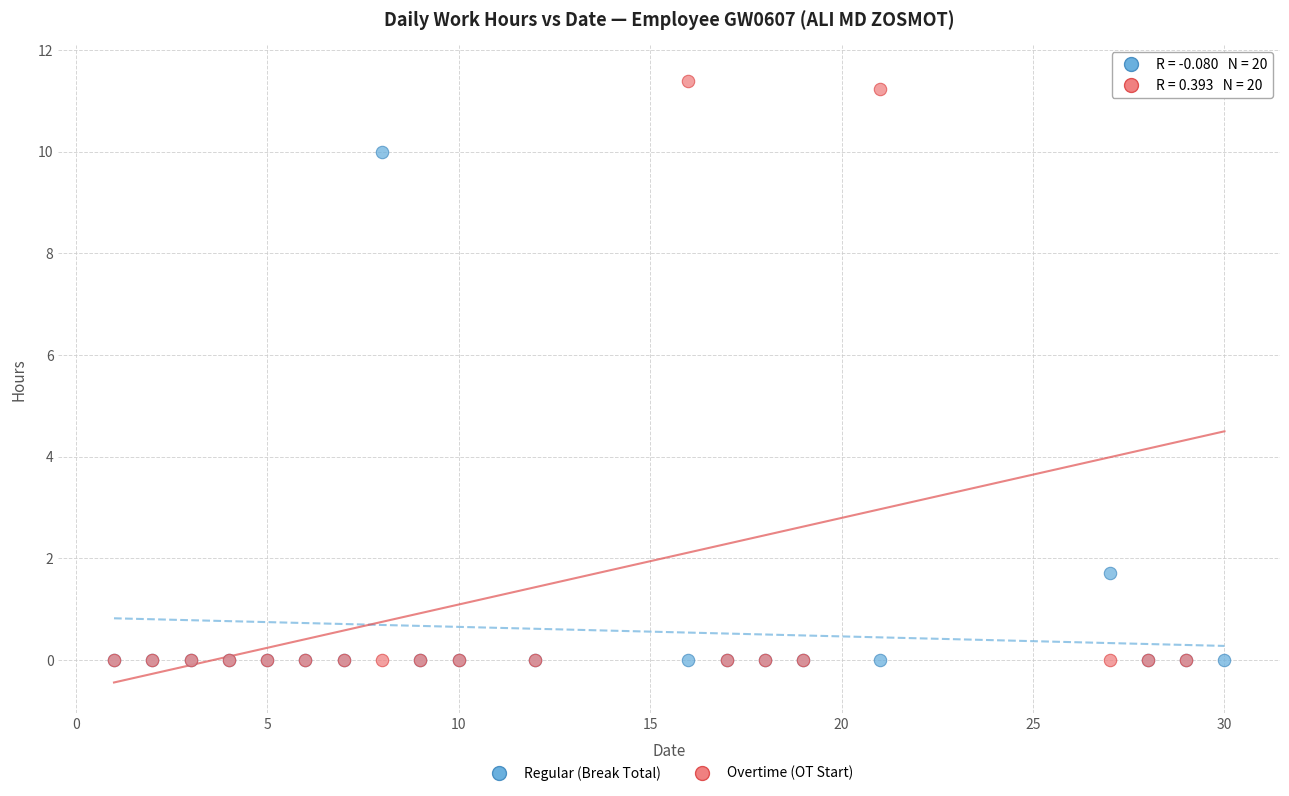

Across all series, what Y value is closest to 5?

1.7